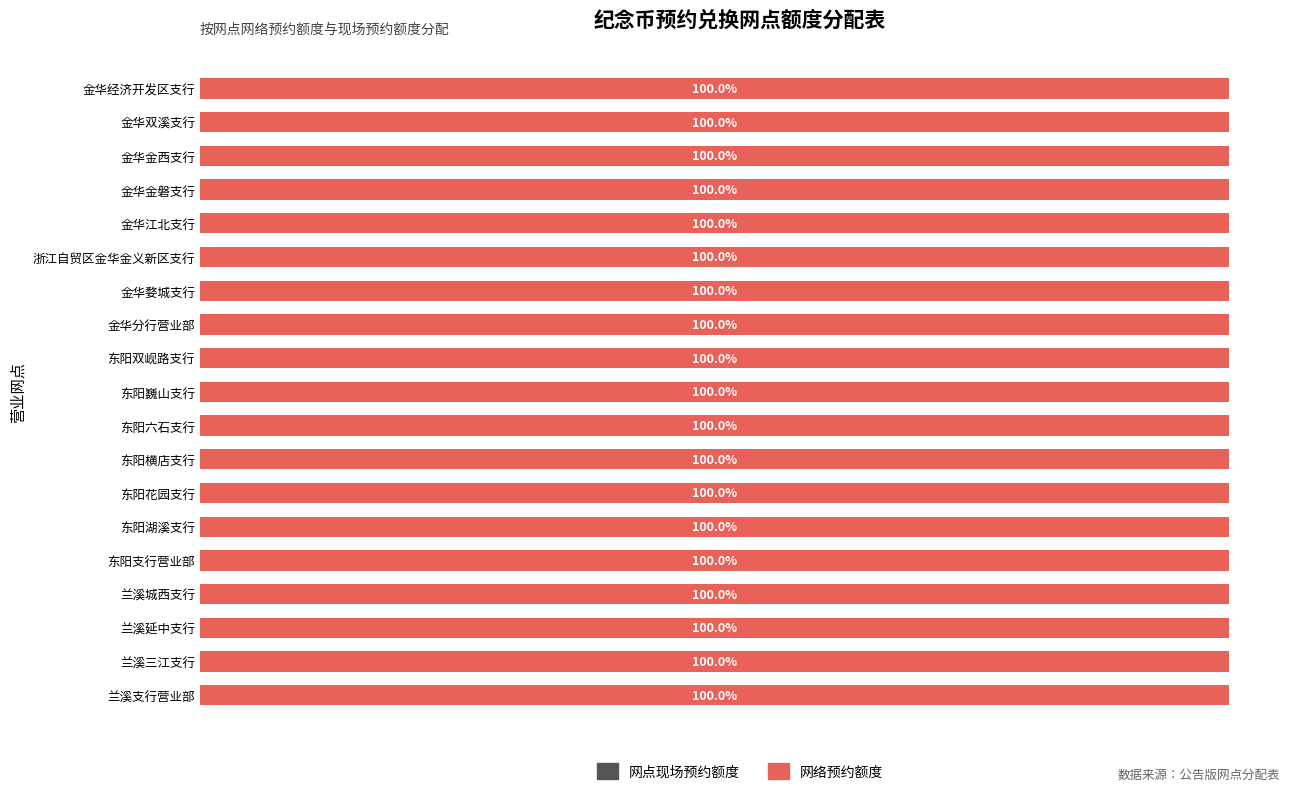

What is the difference between the 网络预约额度（枚） values at 金华分行营业部 and 东阳湖溪支行?

6000